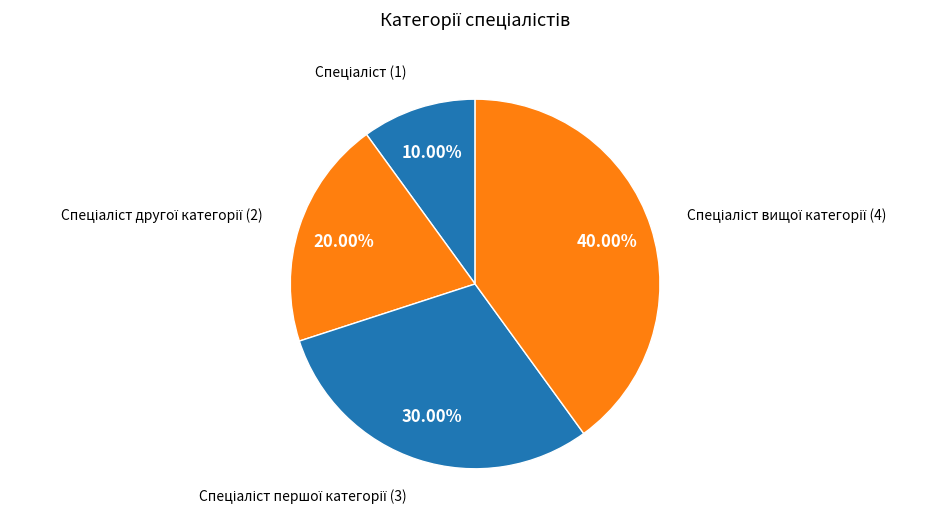

Is there any slice that represents more than half of the pie?

No